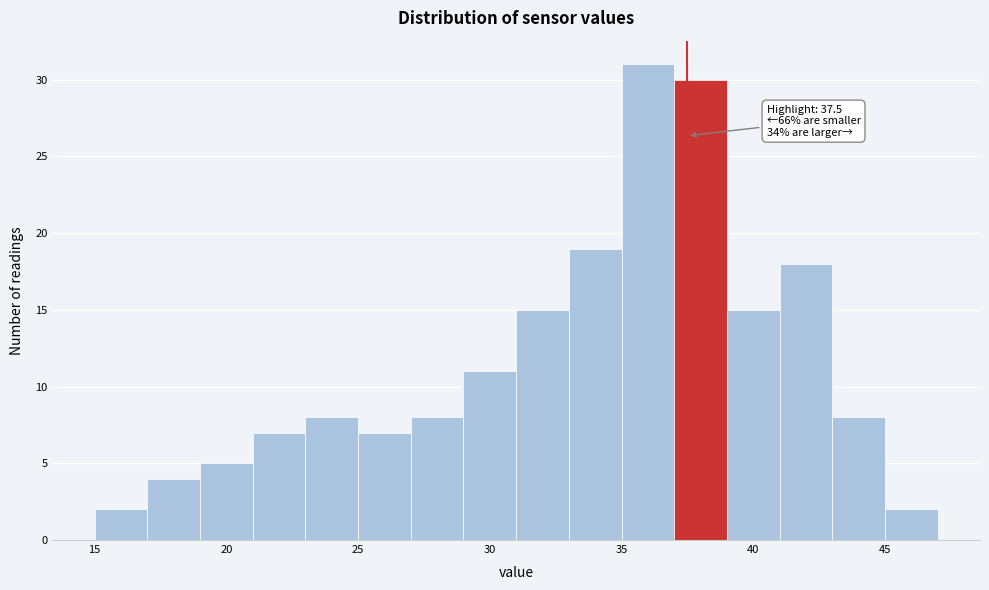

Which range on the x-axis has the tallest bar?

35 to 37